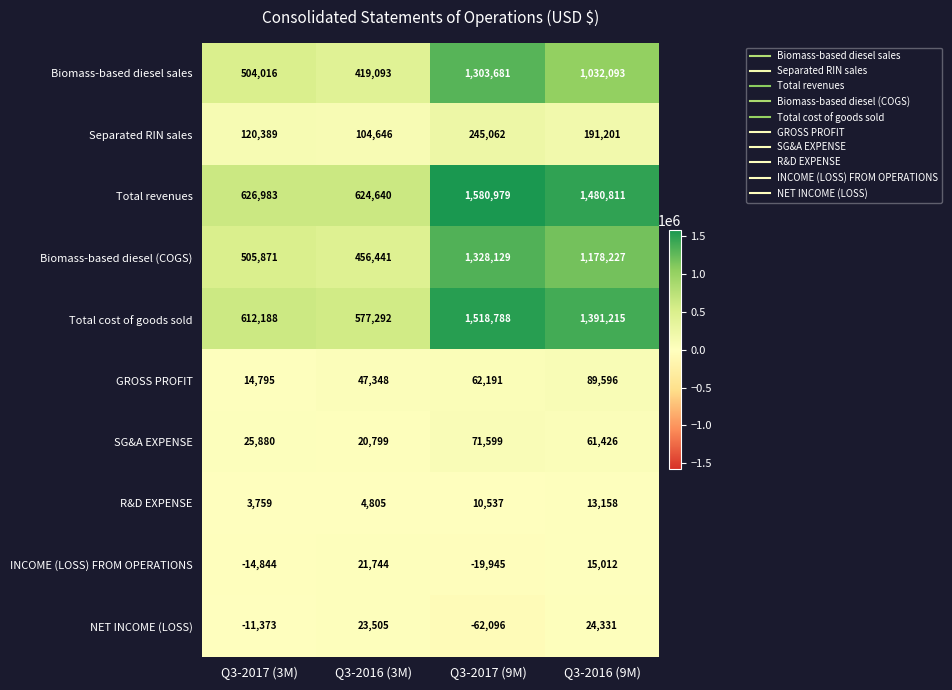

True or false: Total revenues has a value of 587546 at Q3-2016 (9M).

False